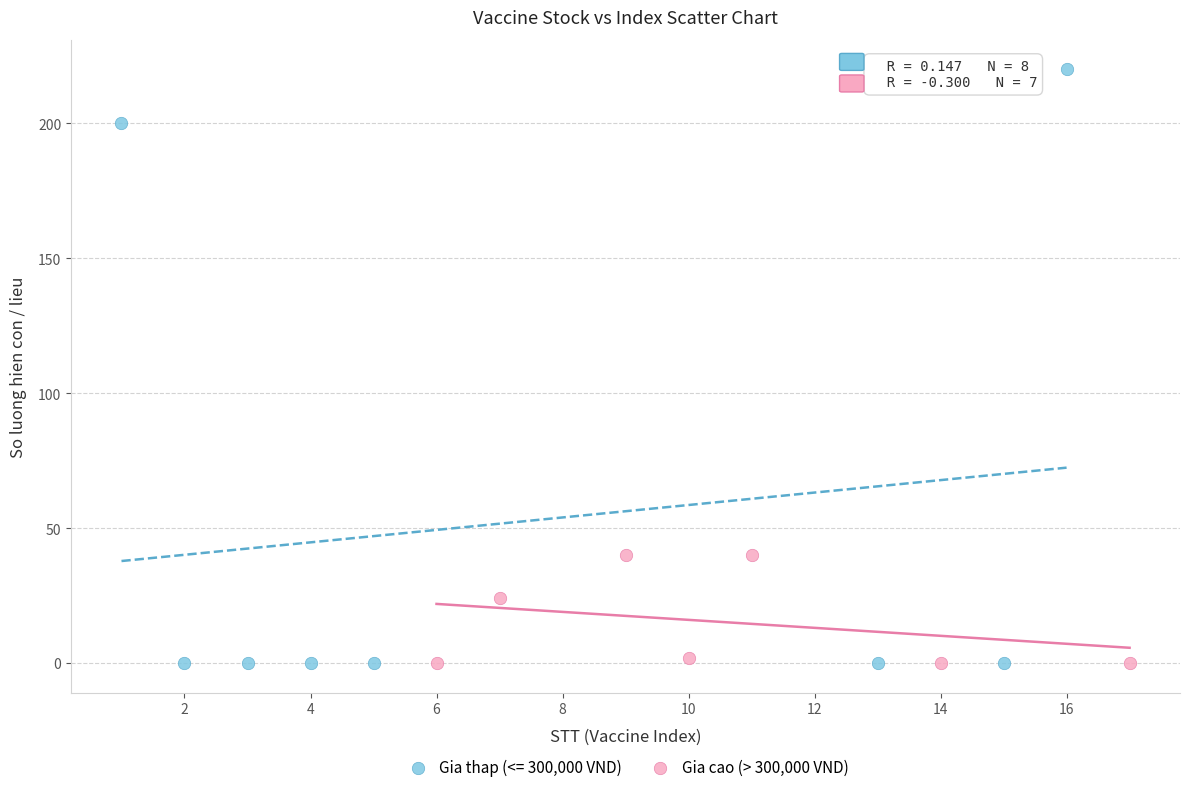

Which series has the widest spread of Y values?

Gia thap (<= 300,000 VND)